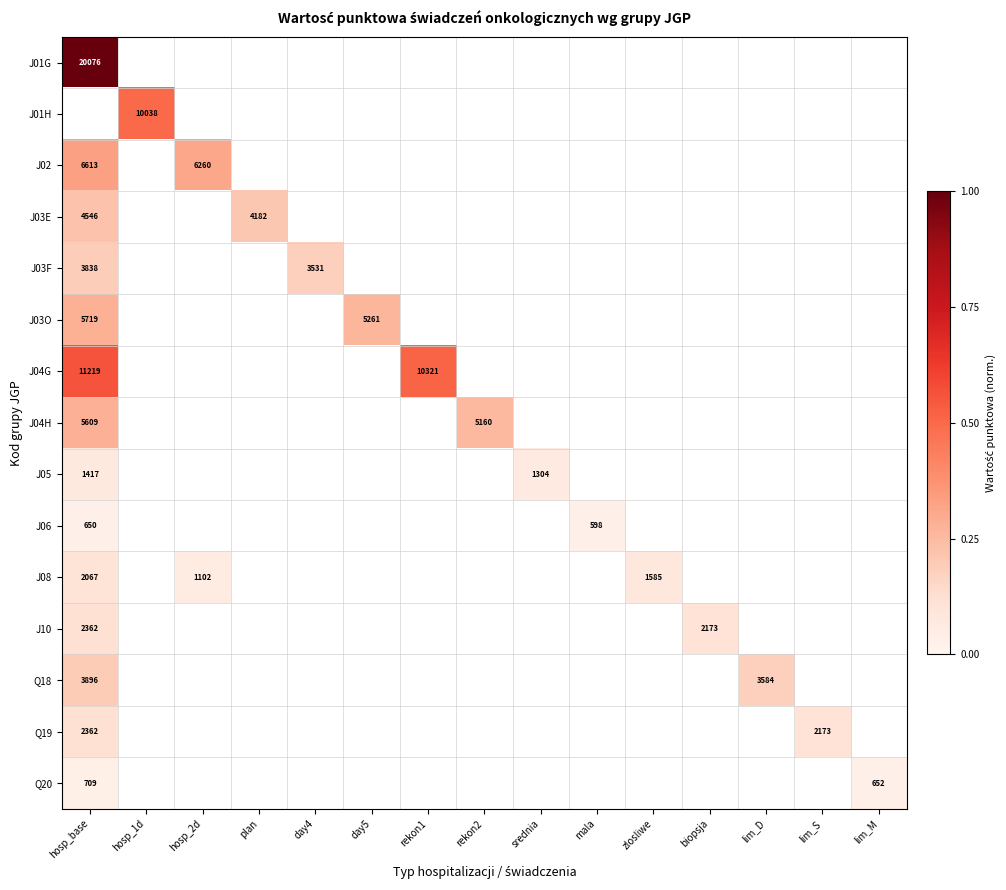

At which category does the chart reach its minimum across all series?

mala